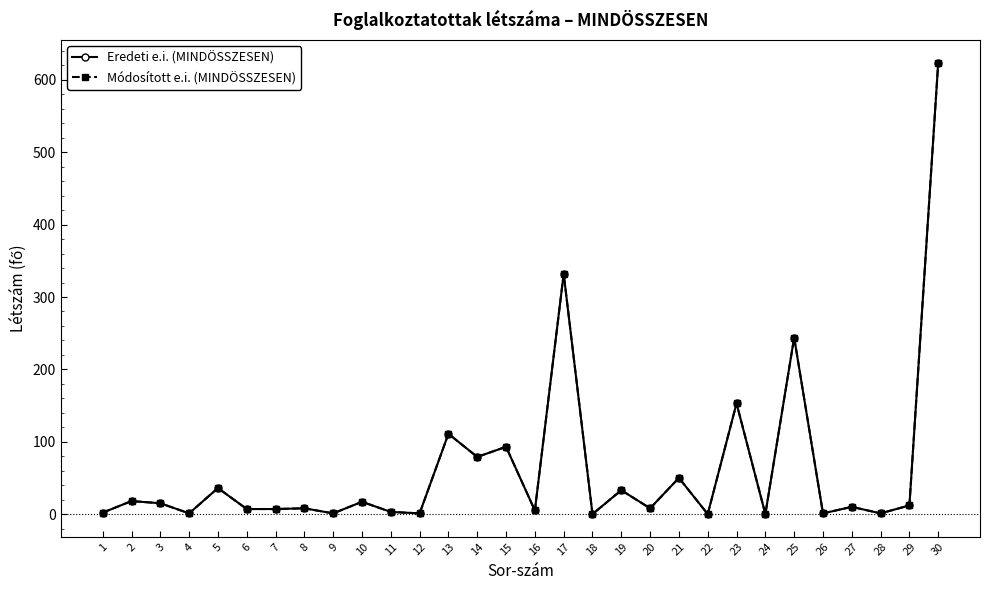

Where does the Eredeti e.i. (MINDÖSSZESEN) series first go above 10?

2